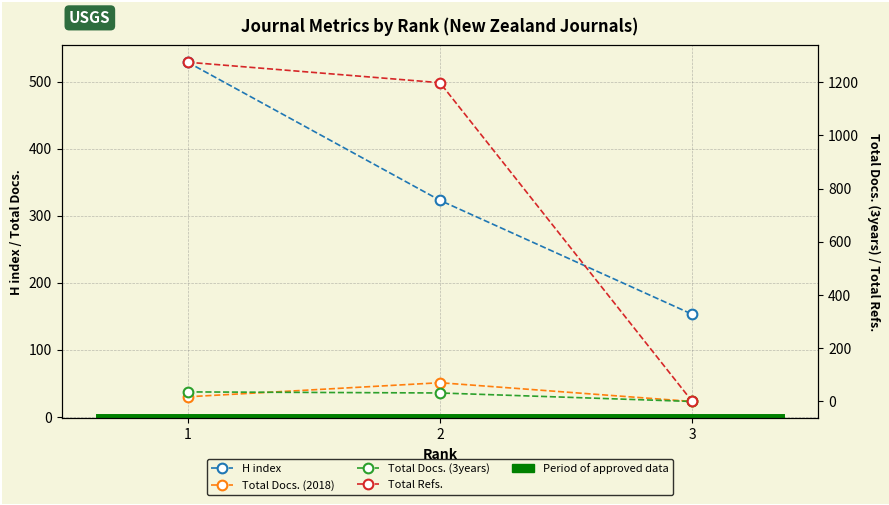

What is the difference between the maximum and second lowest values in the Total Docs. (2018) series?

21